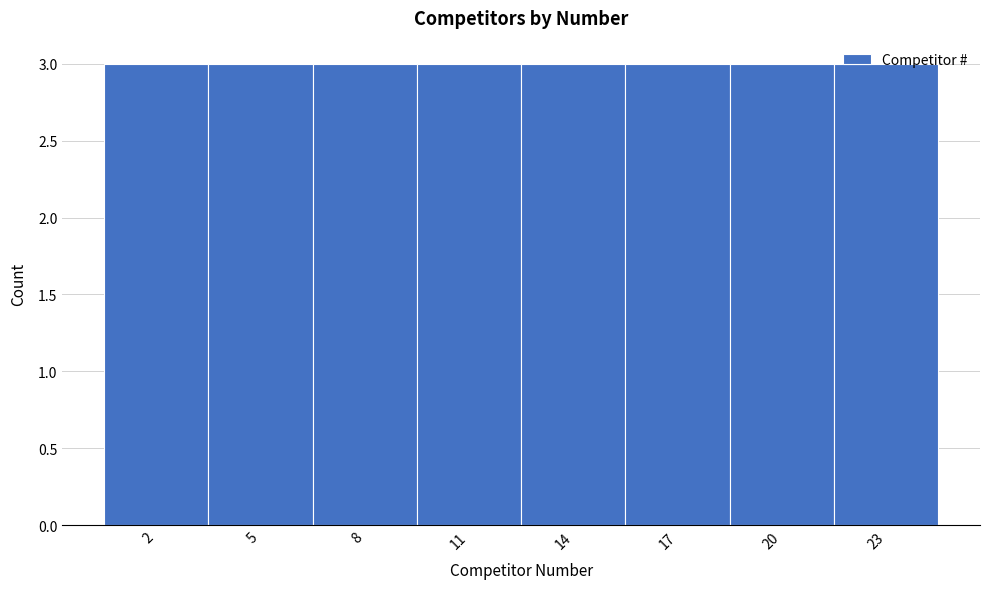

What is the height of the bar covering 0.5 to 3.5 on the x-axis? The values are not printed on the chart, so give them approximately, as read against the axis.

3